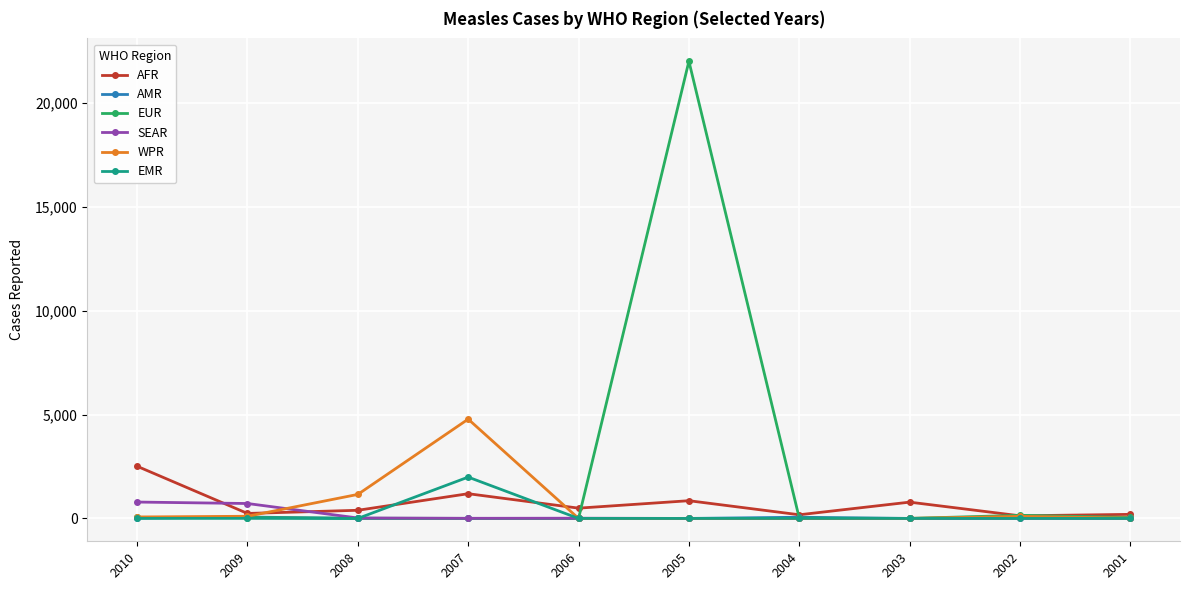

What is the difference between the maximum and second lowest values in the EUR series?

22003